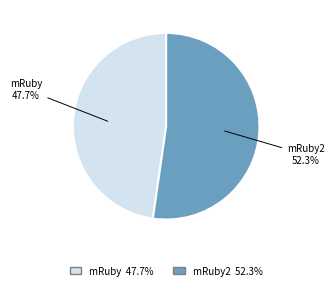

What is the majority slice?

mRuby2 52.3%